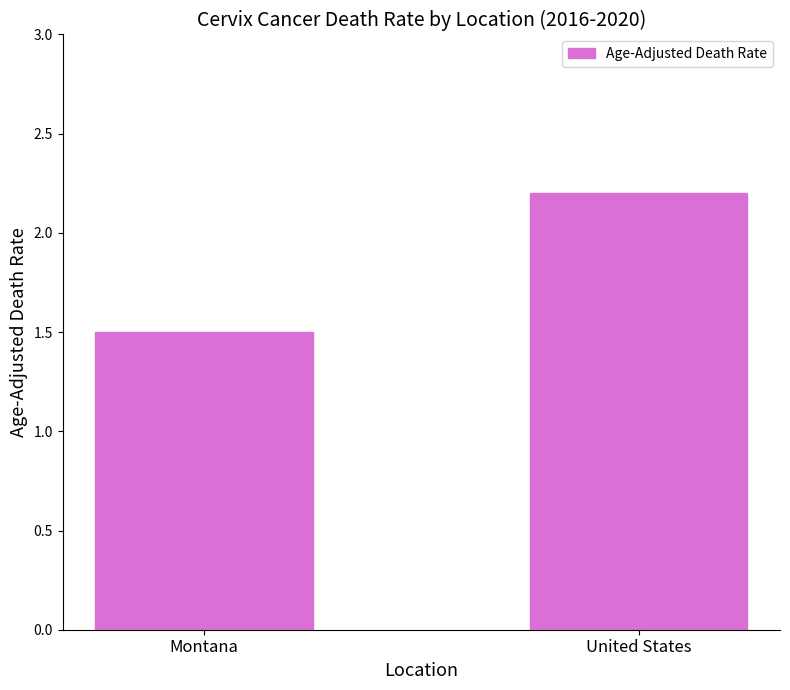

Where does the data first go above 2?

United States